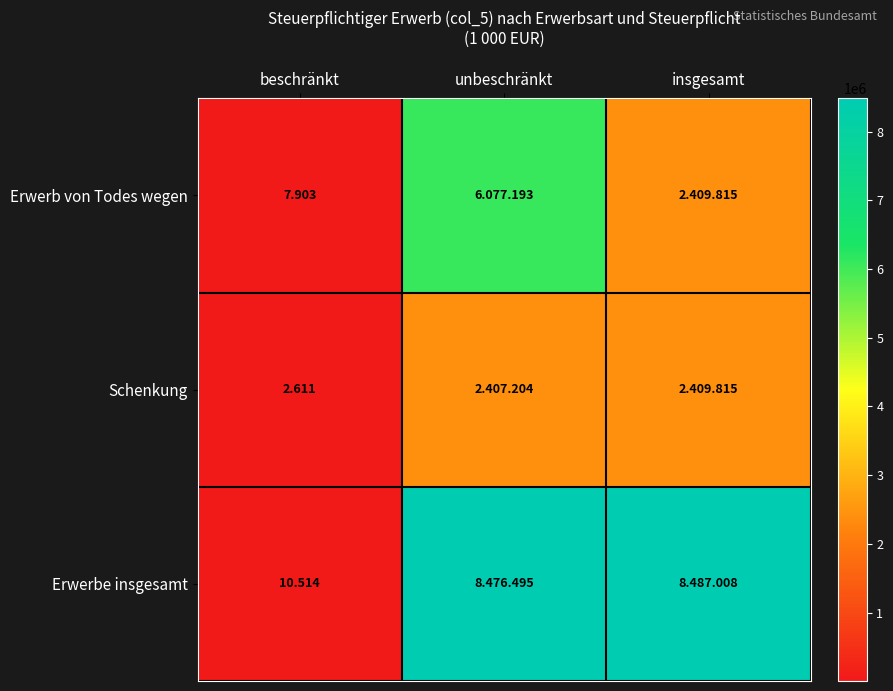

Rank the series at beschränkt from lowest to highest value.

Schenkung, Erwerb von Todes wegen, Erwerbe insgesamt